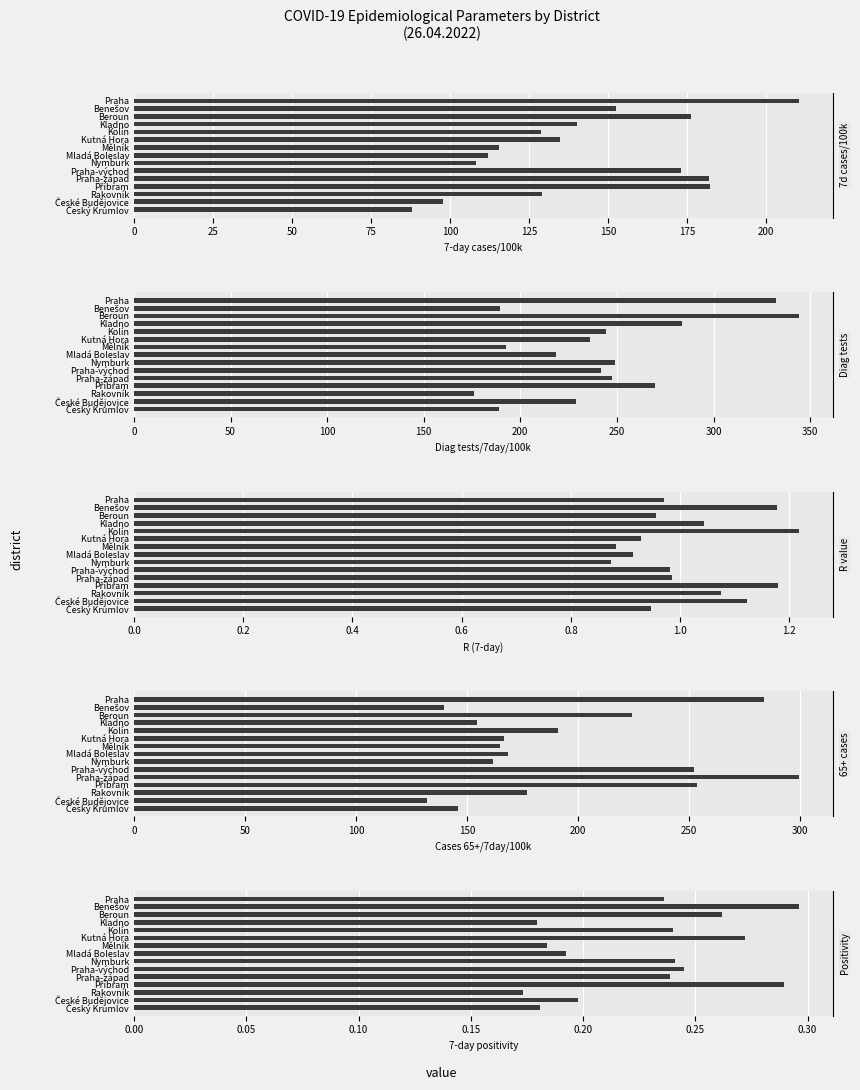

What are all the series names shown in the legend?

7-day cases/100k, Diag tests/7day/100k, R (7-day), Cases 65+/7day/100k, 7-day positivity